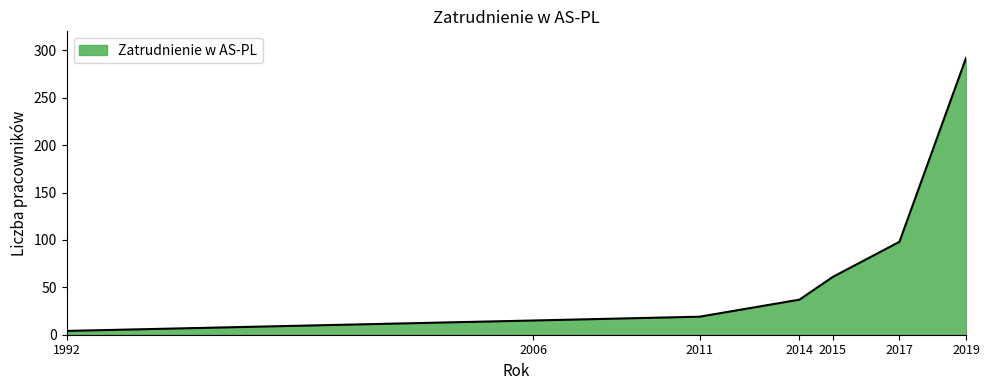

True or false: the data shows 19 at 2011.

True